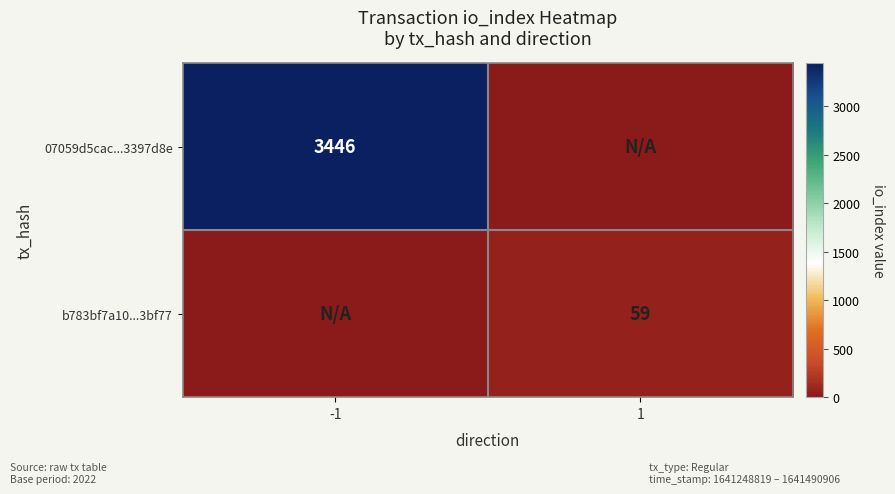

The value of b783bf7a10...3bf77 at 1 is 89. True or false?

False